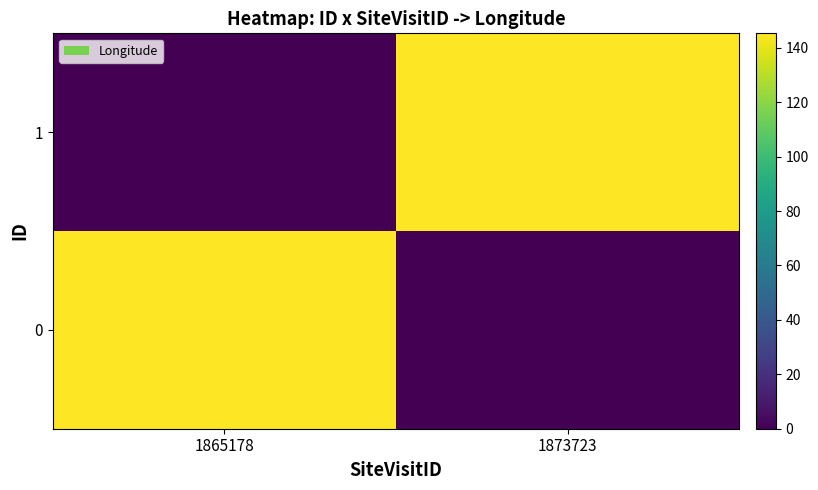

What is the total value across all series at 1873723?

145.3